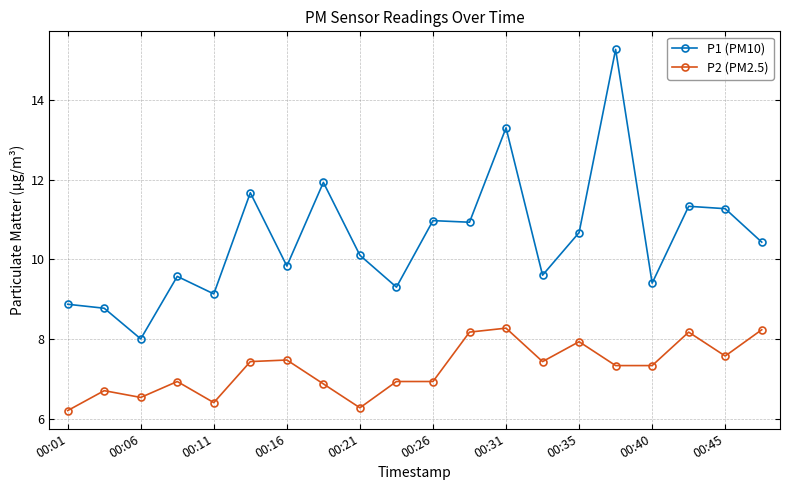

True or false: P1 (PM10) and P2 (PM2.5) intersect in this chart.

False